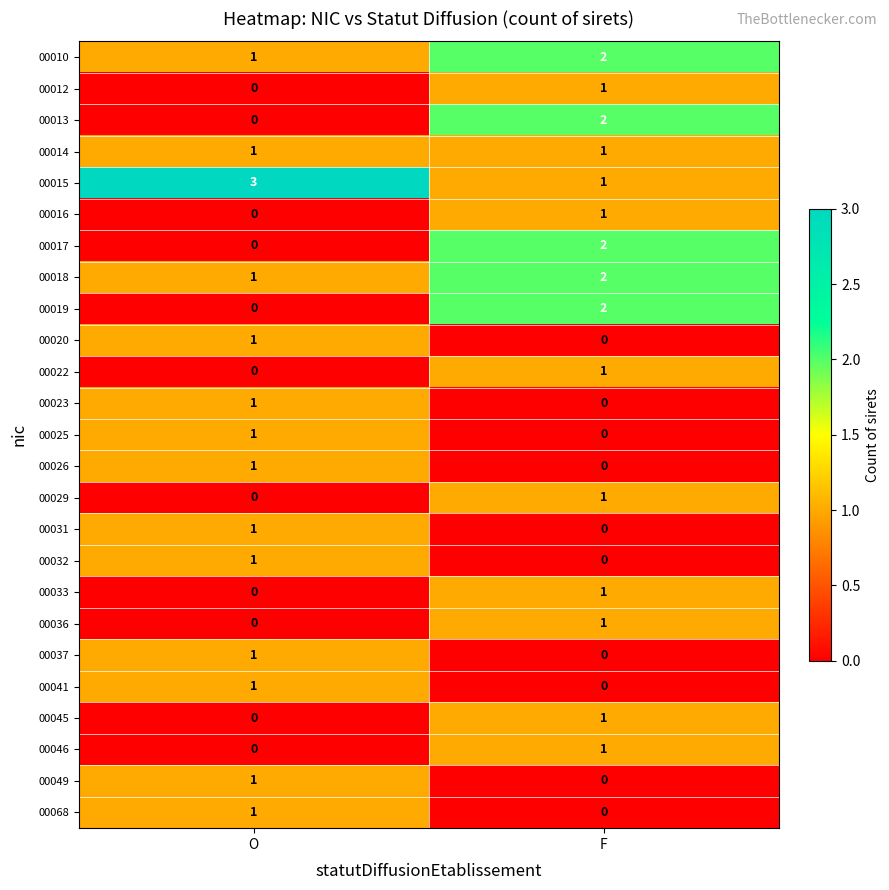

What is the spread (max minus min) of values at F?

2